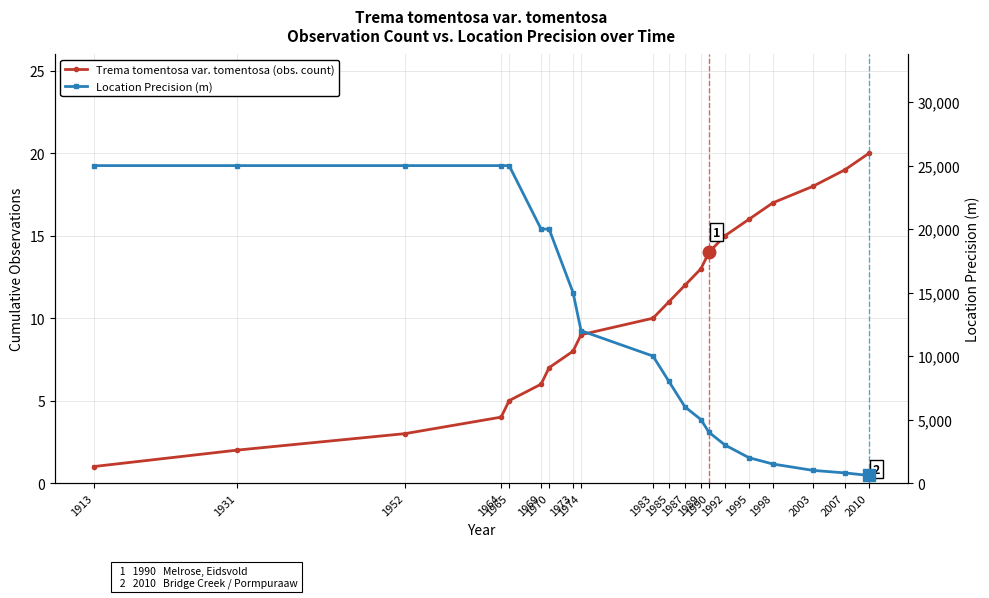

Rank the series at 1931 from lowest to highest value.

Trema tomentosa var. tomentosa (obs. count), Location Precision (m)